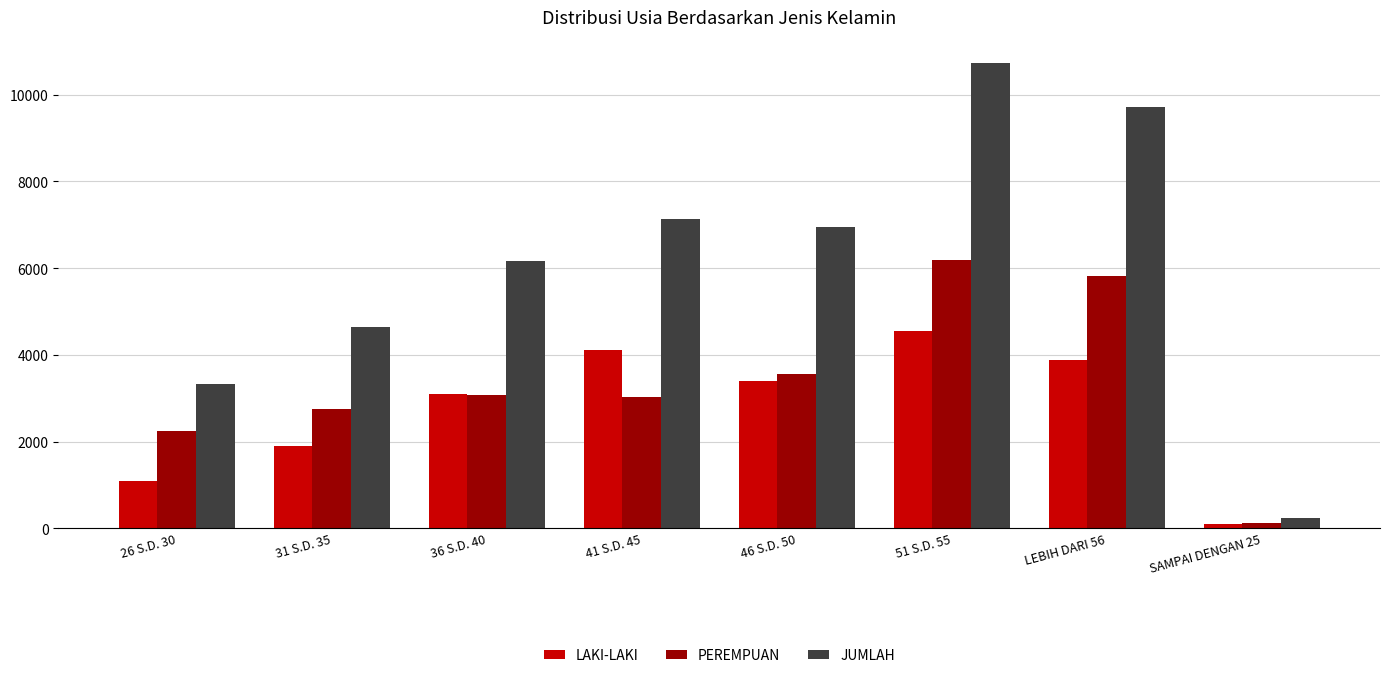

How many groups of bars are there?

8